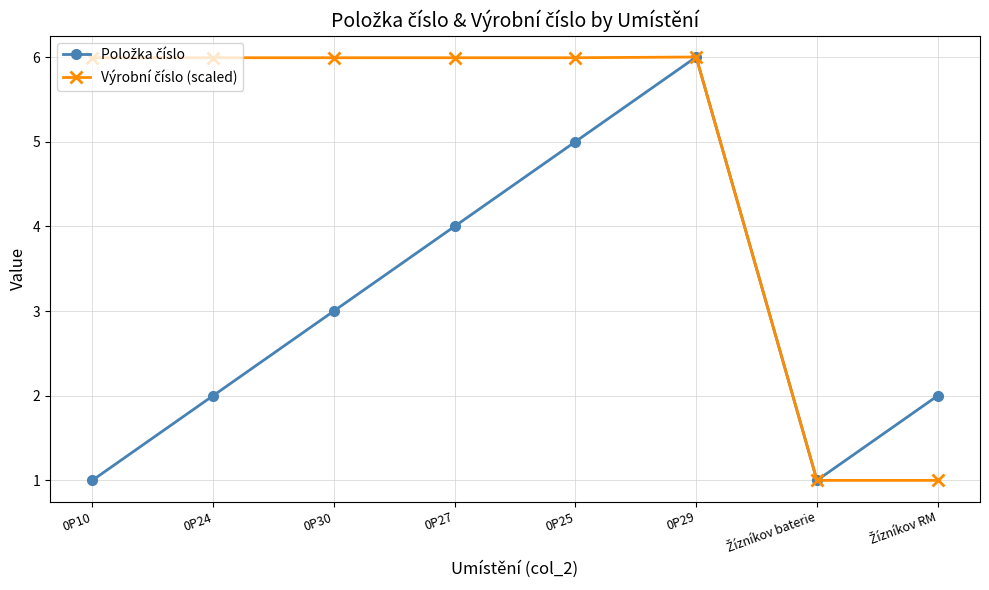

What is the greatest value displayed?

6.0